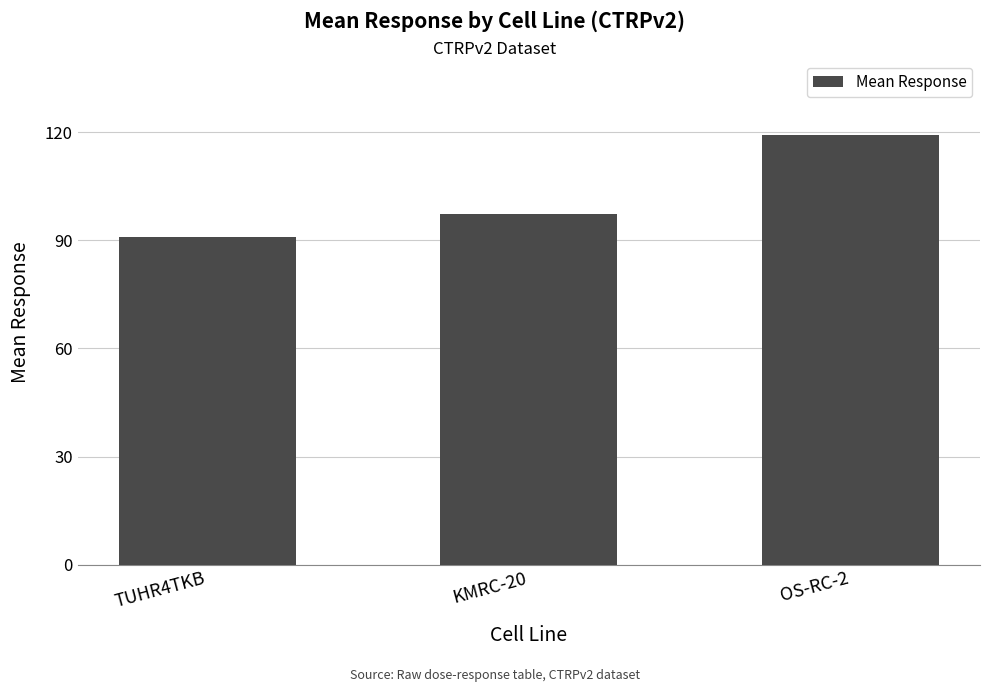

What is the maximum value shown in the chart?

119.1